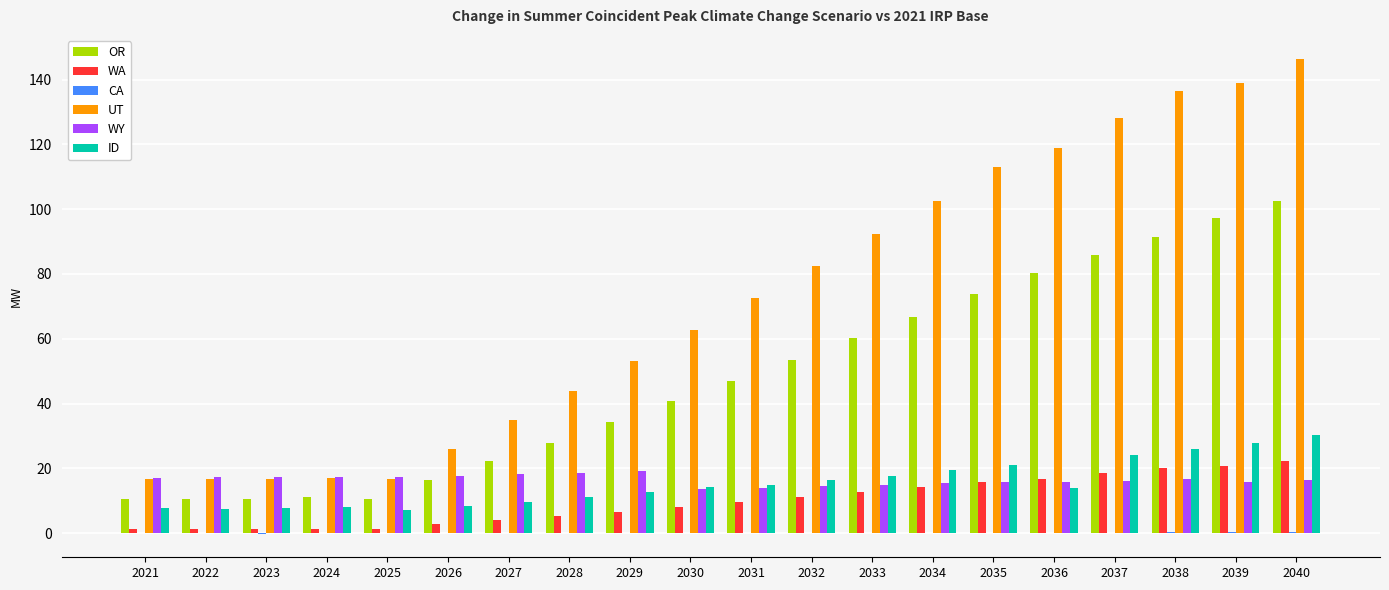

Is the value of WY at 2038 greater than the value of ID at 2024?

Yes